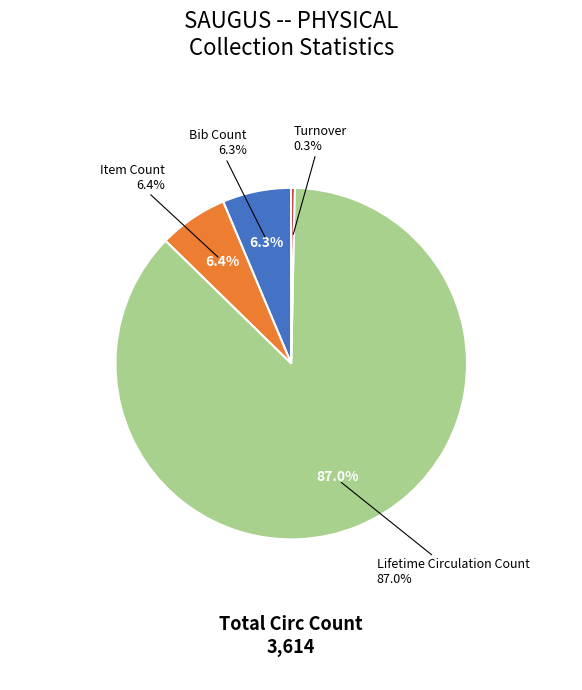

Which category has the biggest portion of the pie?

Lifetime Circulation Count